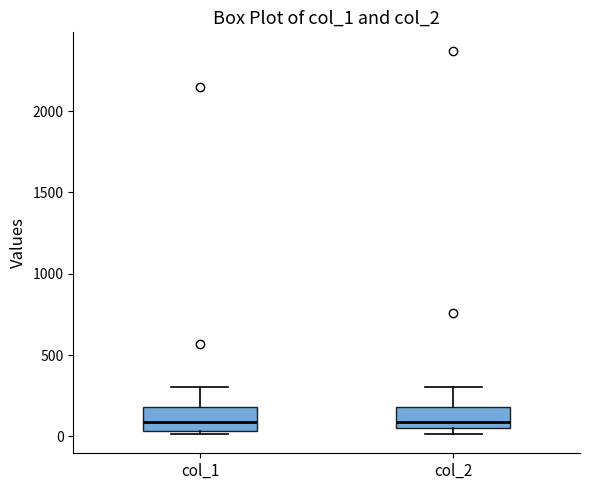

Reading left to right, transcribe this box plot: for each box, give where its median line is, the range the box spans, and where its two whiskers end, as read against the y-axis. The values are not printed on the chart, so give them approximately, as read against the axis.

col_1: median 100, box 50 to 200, whiskers 0 to 300
col_2: median 100, box 50 to 200, whiskers 0 to 300